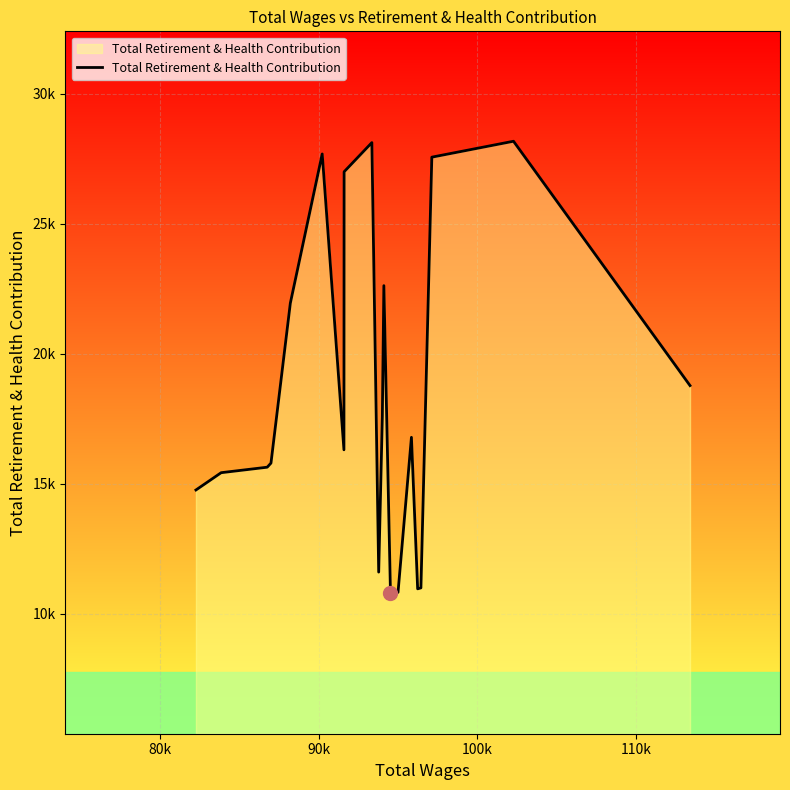

Does the chart display data point markers on the line(s)?

No